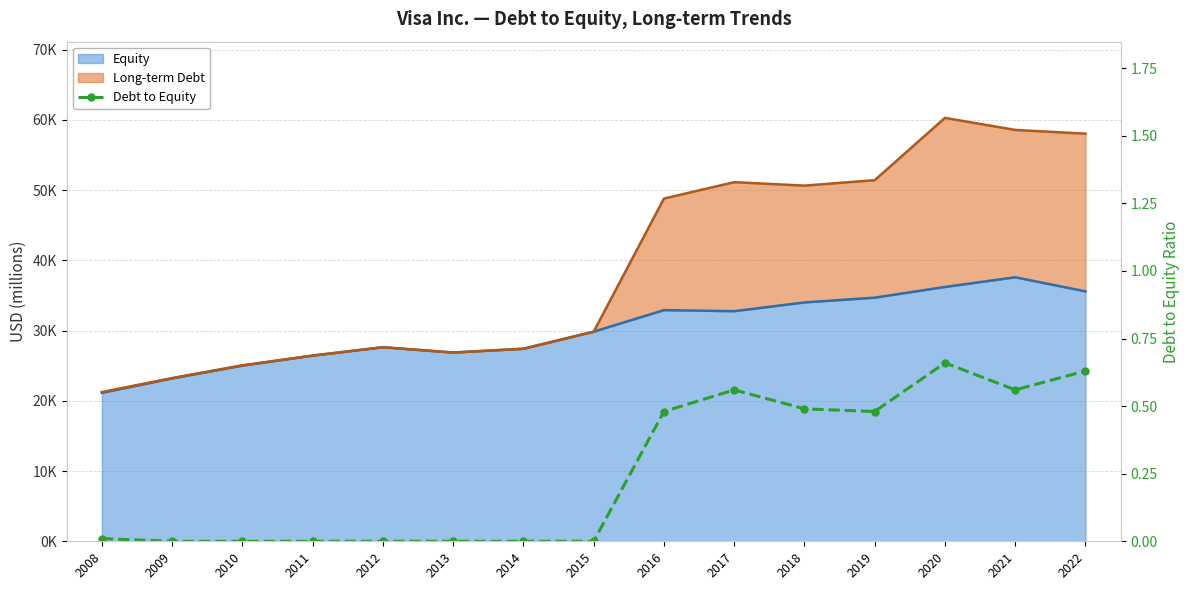

What is the difference between the maximum and minimum values?

0.7